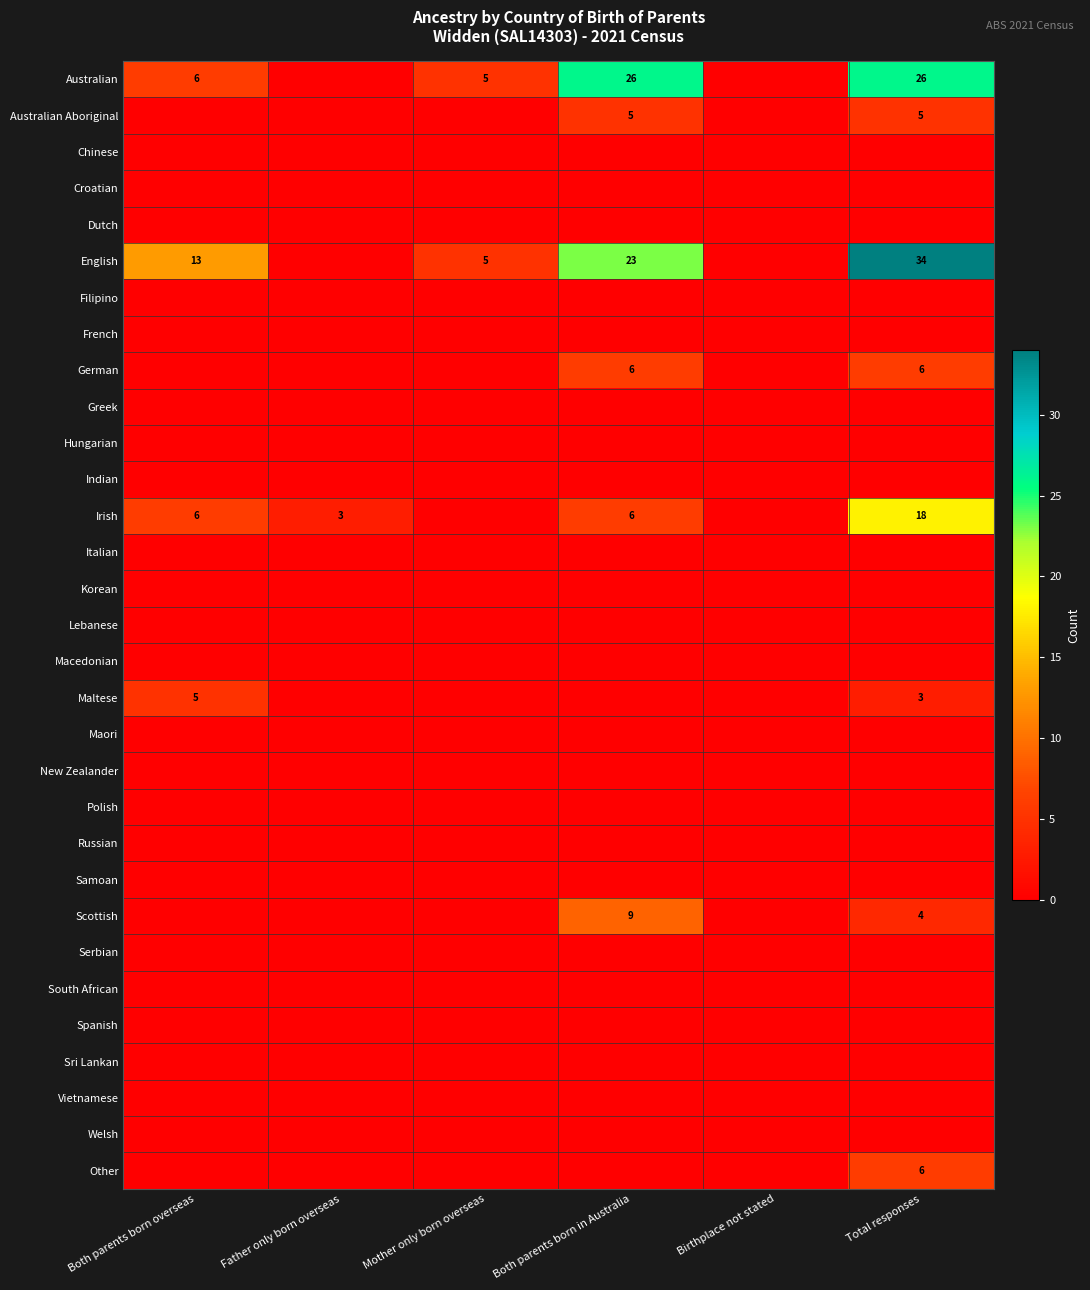

Is it true that Polish equals 0 at Mother only born overseas?

True